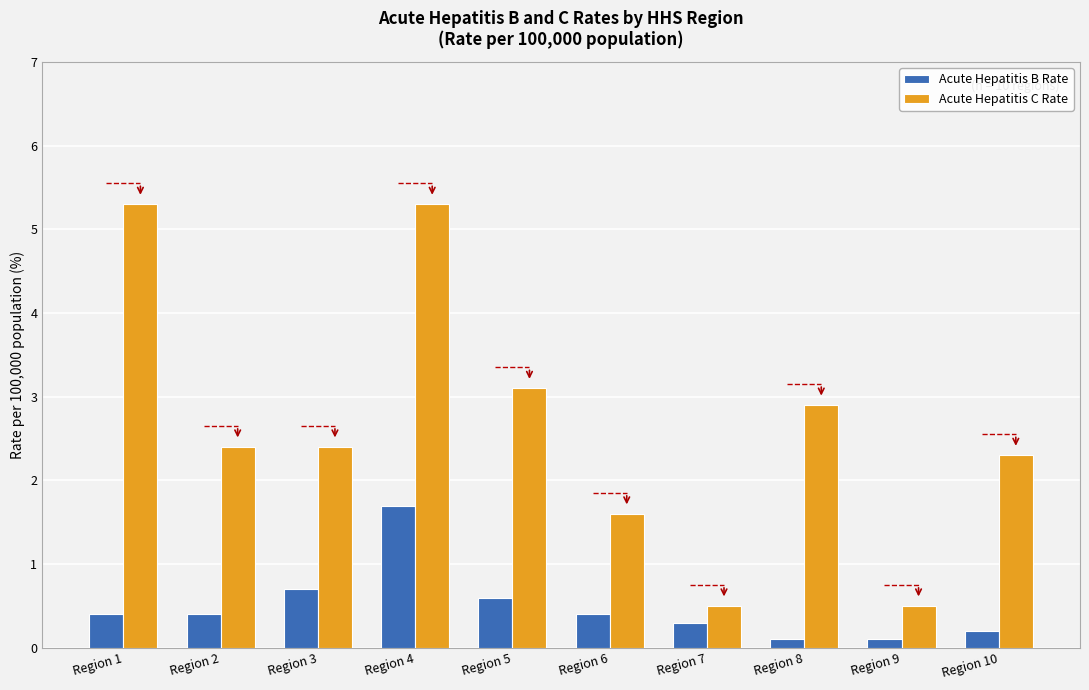

Which series has the widest spread of values?

Acute Hepatitis C Rate